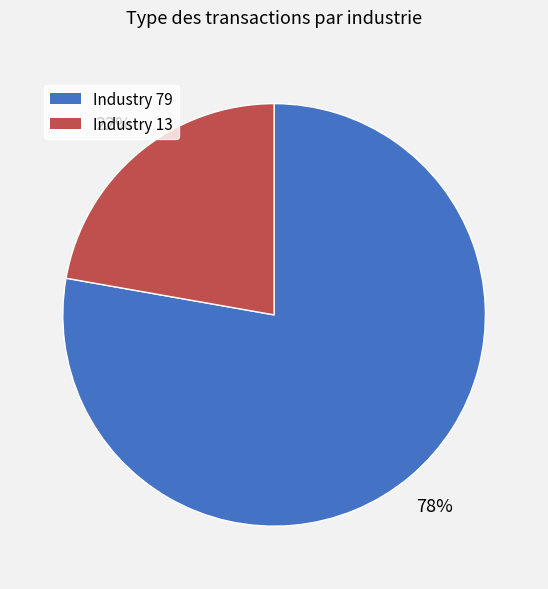

Count the number of slices in the pie.

2